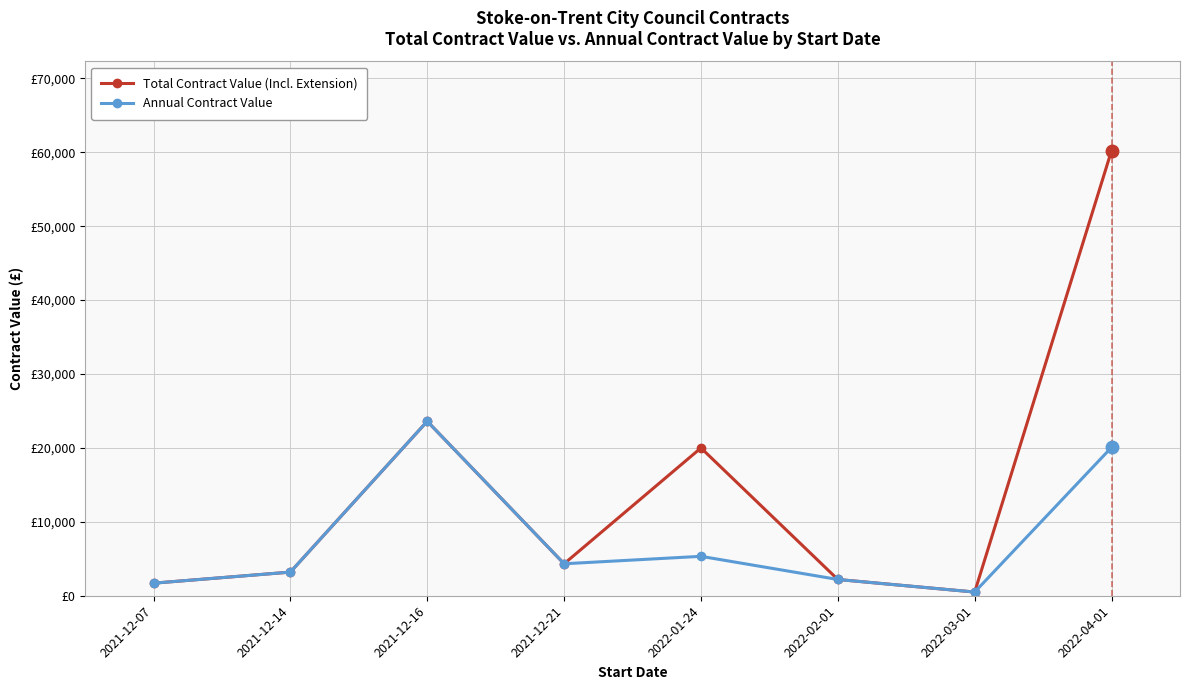

At which category is the sum across all series the highest?

2022-04-01